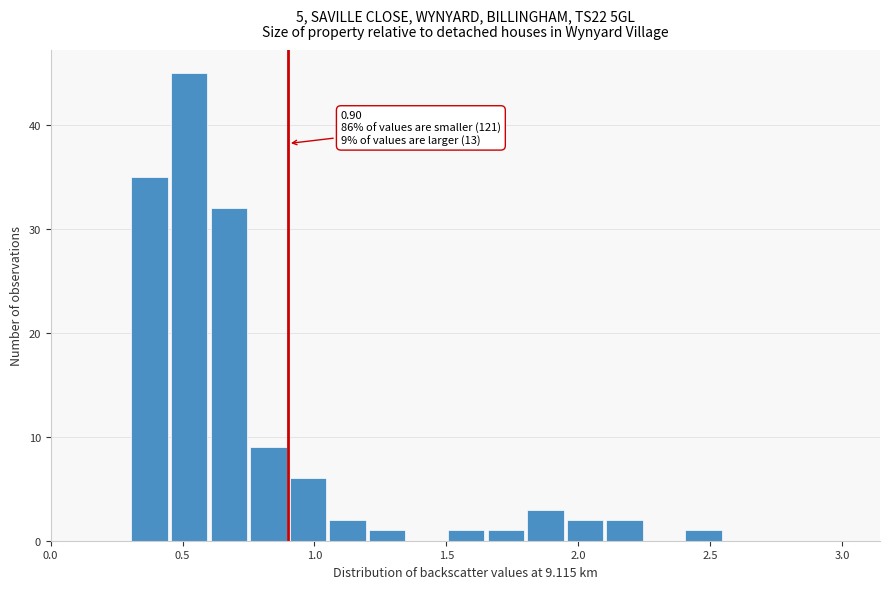

Around what value on the x-axis is the tallest bar? Give the approximate position of its centre, as read against the axis.

0.55